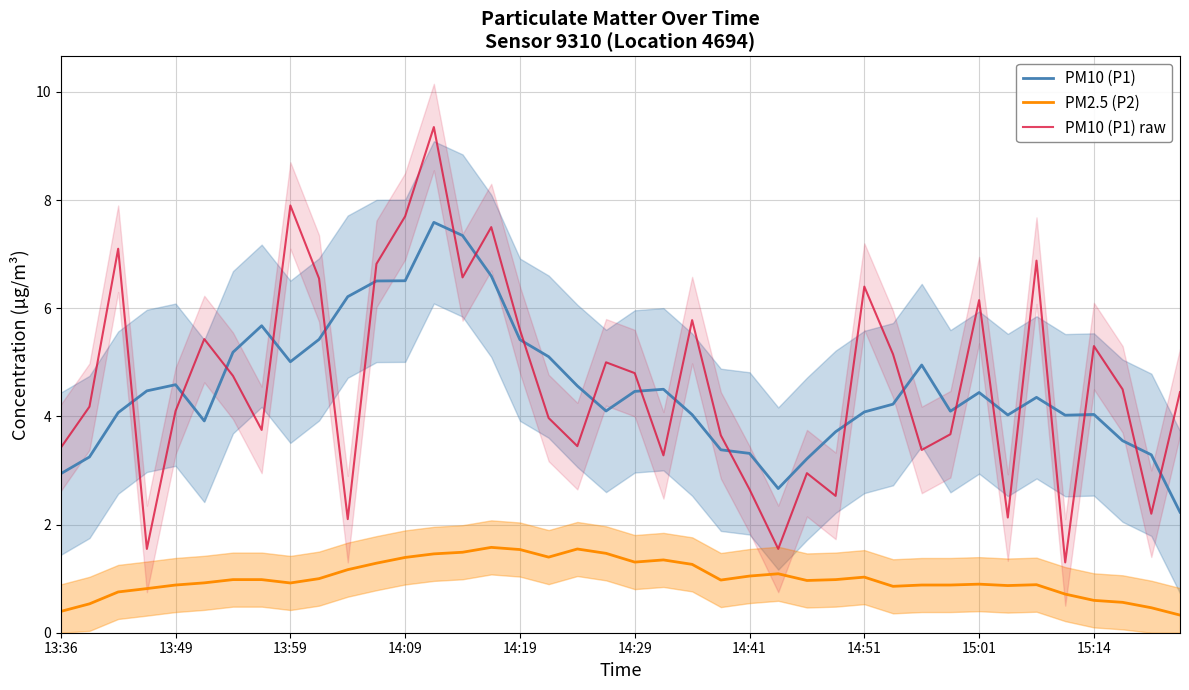

What is the difference between the maximum and minimum values in the PM2.5 (P2) series?

1.3